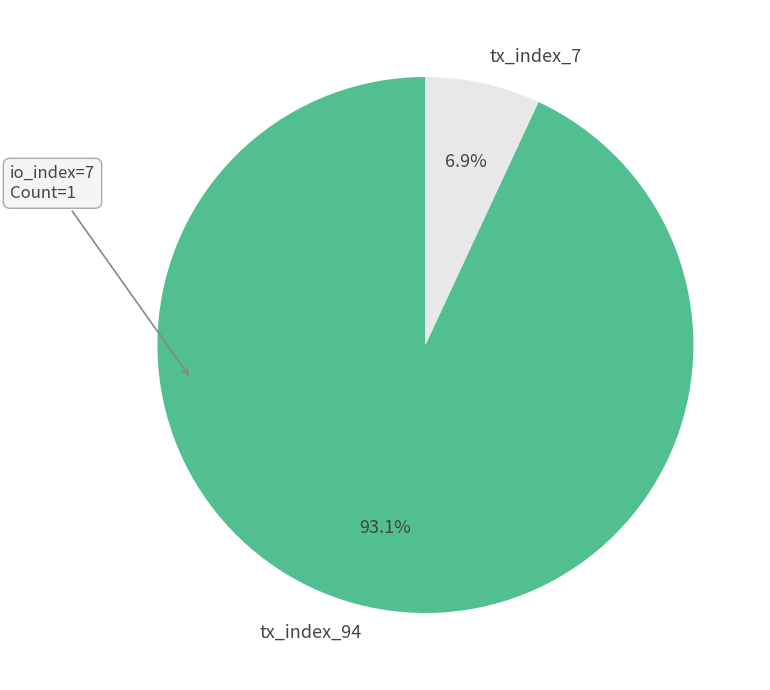

What is the majority slice?

tx_index_94